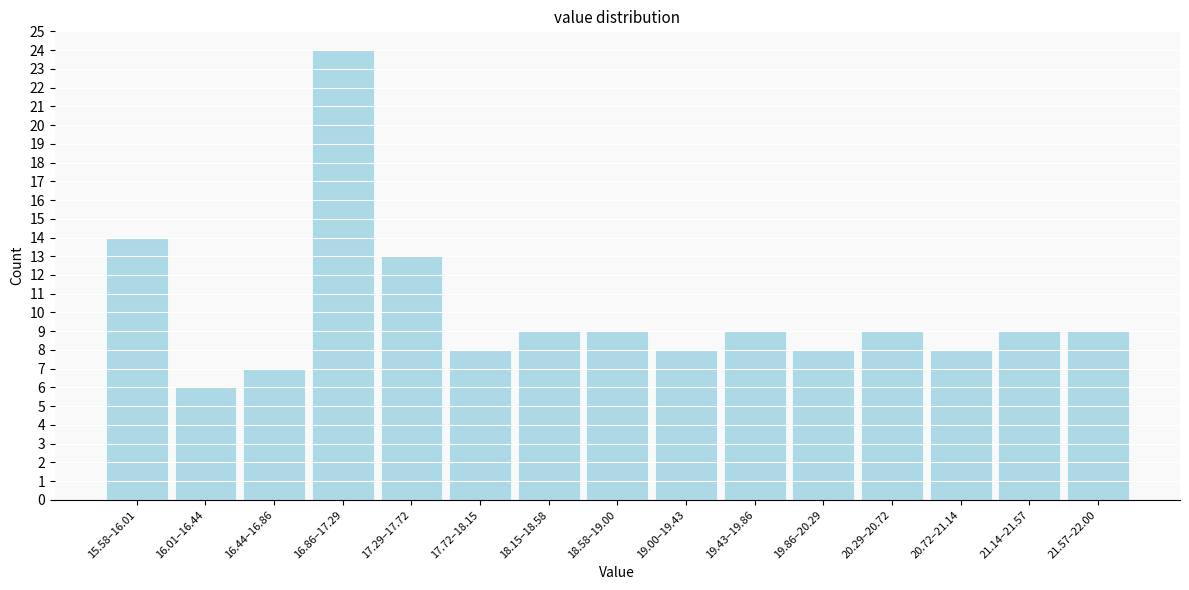

Reading right to left, extract all data points from this chart.

21.57–22.00=9	21.14–21.57=9	20.72–21.14=8	20.29–20.72=9	19.86–20.29=8	19.43–19.86=9	19.00–19.43=8	18.58–19.00=9	18.15–18.58=9	17.72–18.15=8	17.29–17.72=13	16.86–17.29=24	16.44–16.86=7	16.01–16.44=6	15.58–16.01=14